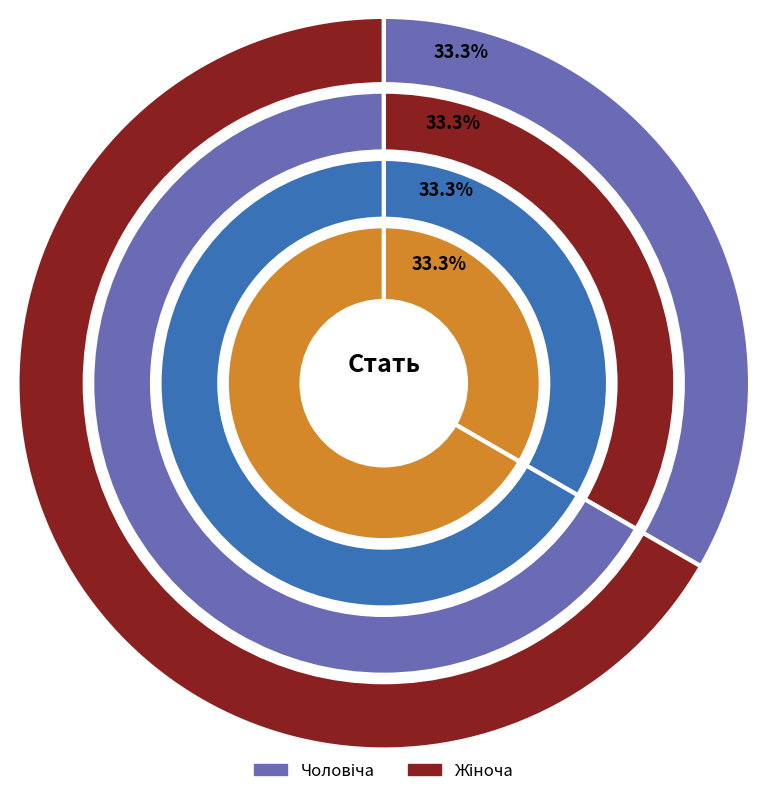

True or false: Жіноча accounts for 74% of the total.

False